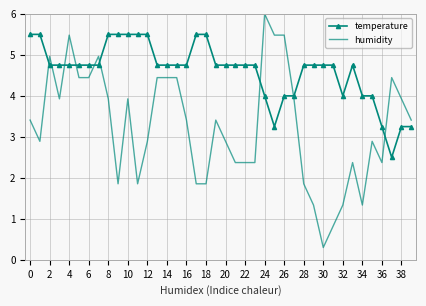

List the series in order of their peak value, highest first.

humidity, temperature